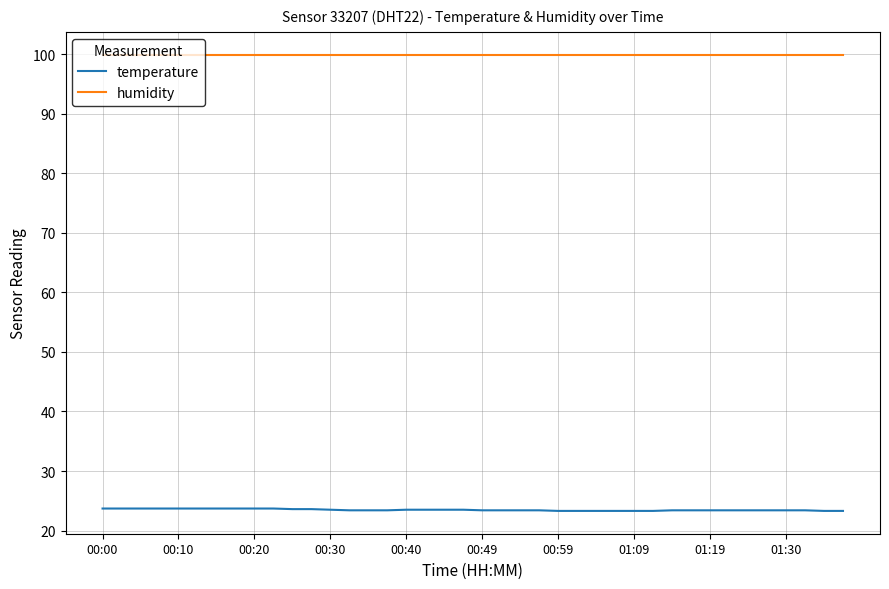

Which series has the largest total across all categories?

humidity